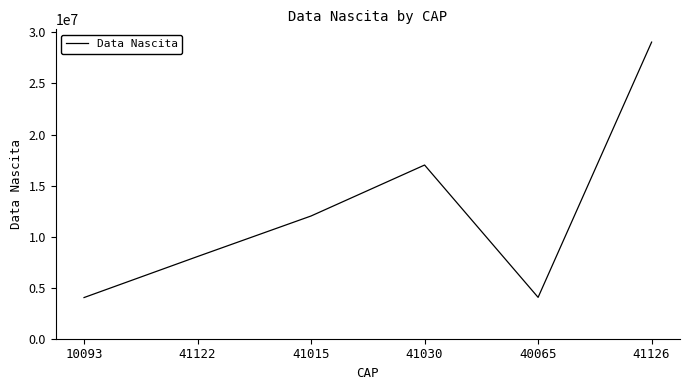

How many lines are shown in the chart?

1